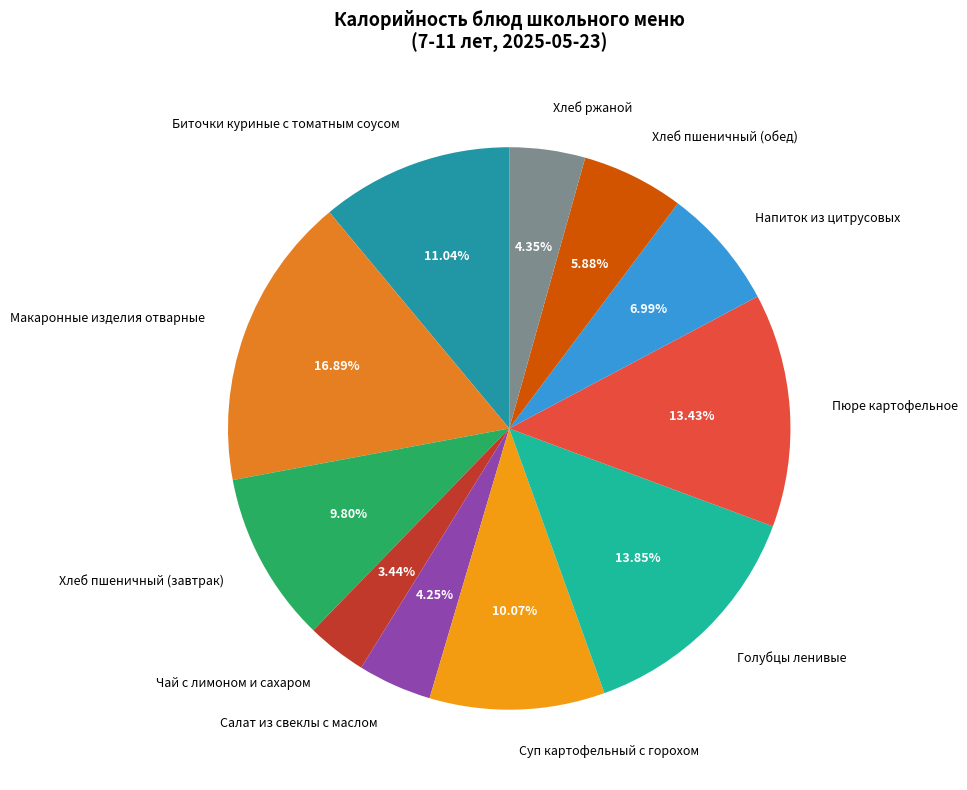

The Хлеб пшеничный (обед) slice represents 6% of the pie. True or false?

True